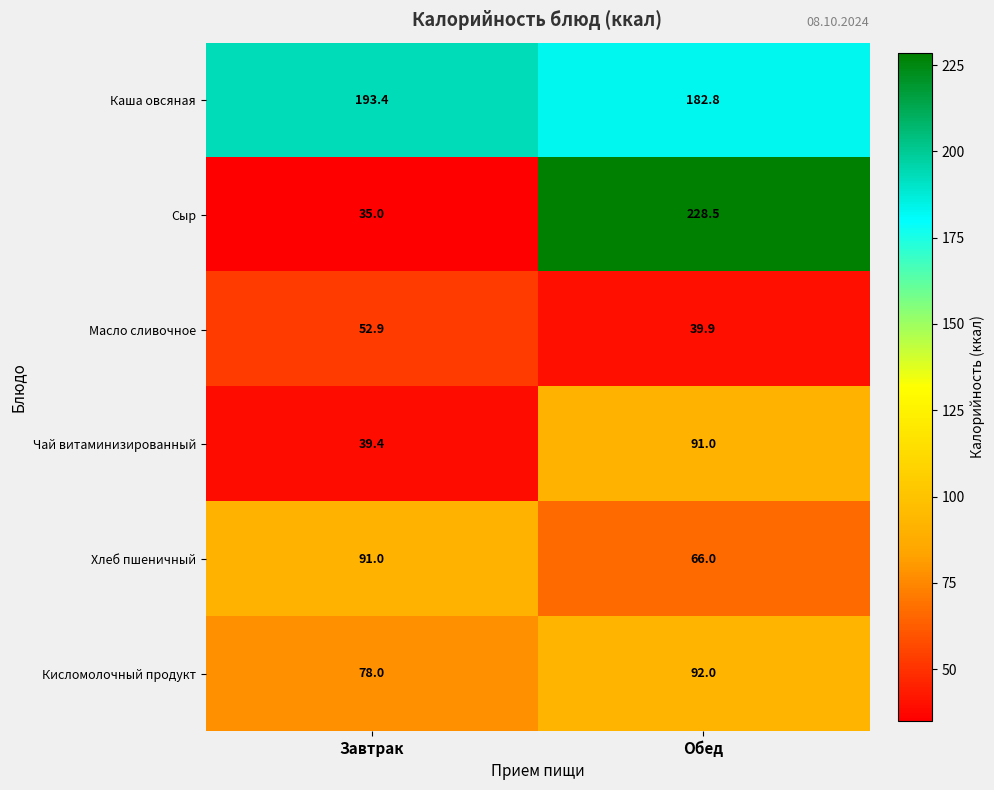

What is the approximate value of Чай витаминизированный at Завтрак?

39.4